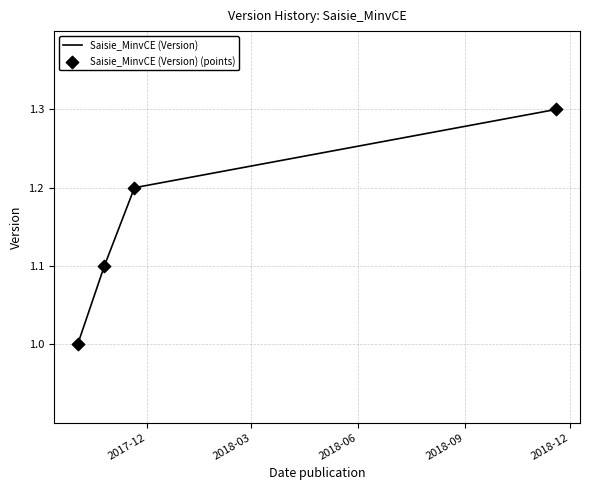

What is the minimum value shown in the chart?

1.0